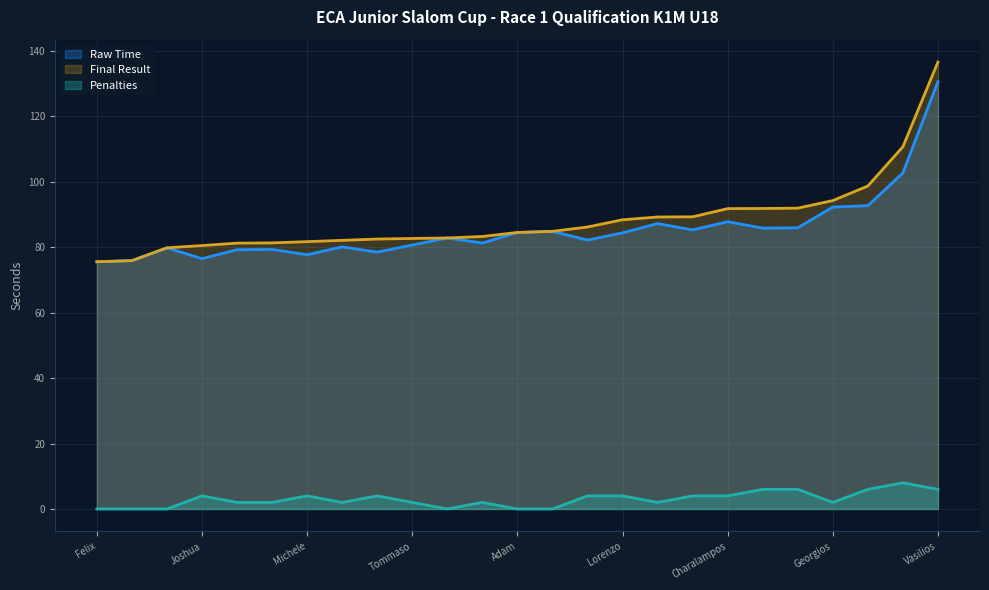

What is the sum of all Penalties values?

74.0